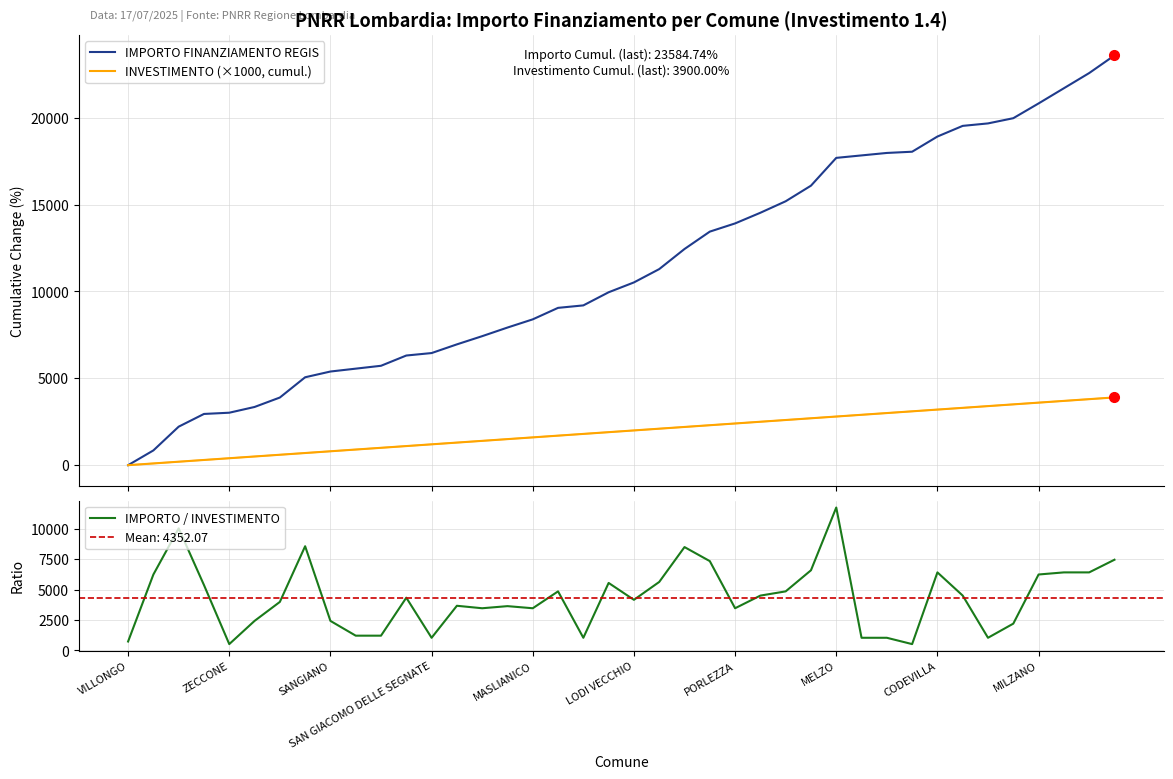

Which series ends up on top after the final intersection of IMPORTO / INVESTIMENTO and INVESTIMENTO (×1000, cumul.)?

IMPORTO / INVESTIMENTO